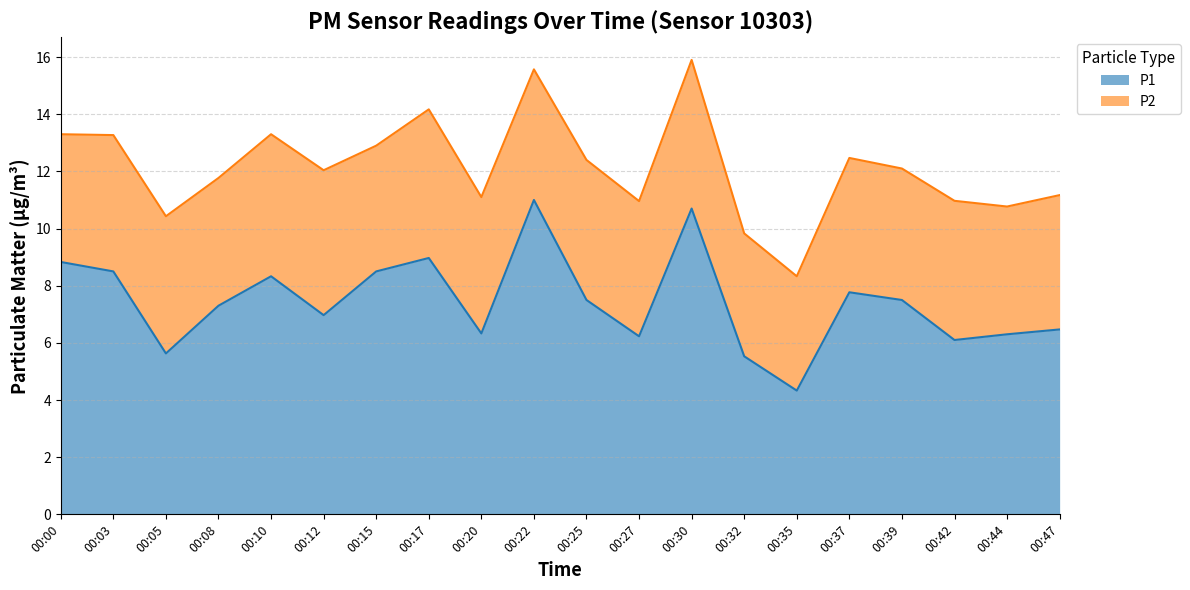

Rank the categories by value from highest to lowest.

00:22, 00:30, 00:17, 00:00, 00:03, 00:15, 00:10, 00:37, 00:25, 00:39, 00:08, 00:12, 00:47, 00:20, 00:44, 00:27, 00:42, 00:05, 00:32, 00:35